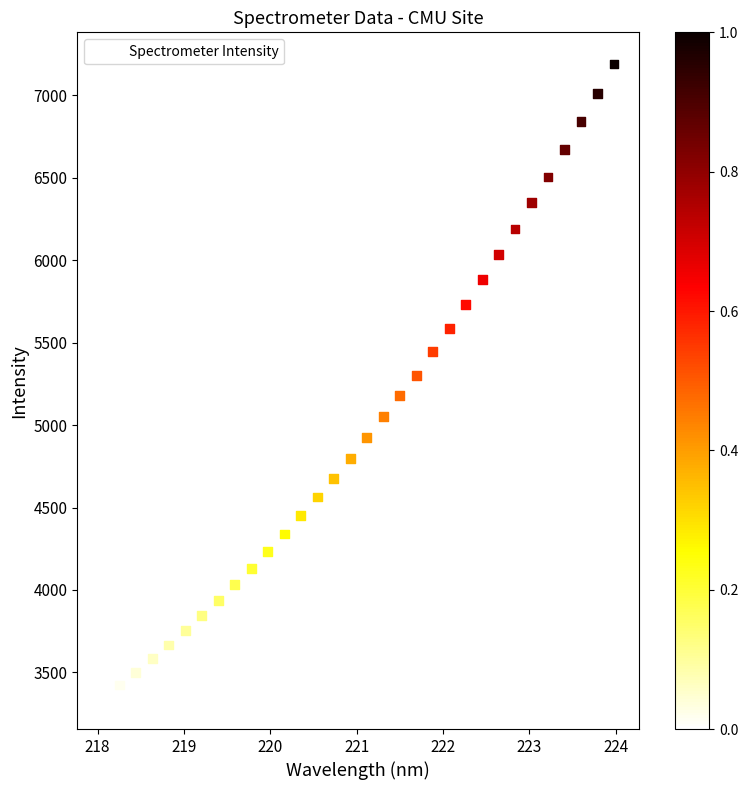

What is the range of Y values (max minus min)?

3841.3